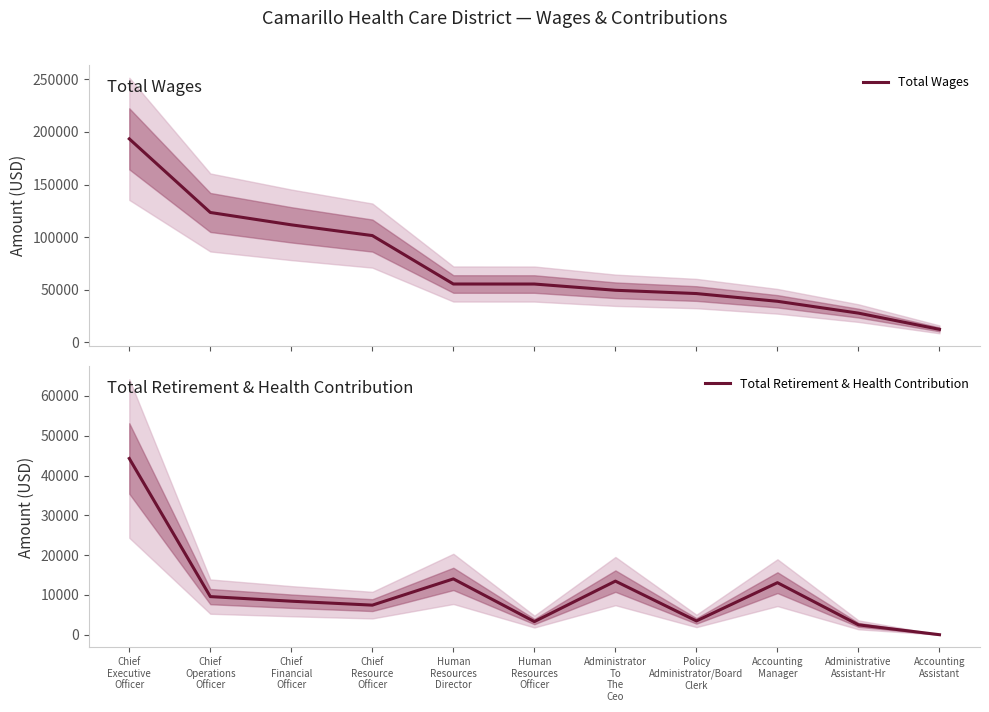

What is the maximum value for Total Wages?

193427